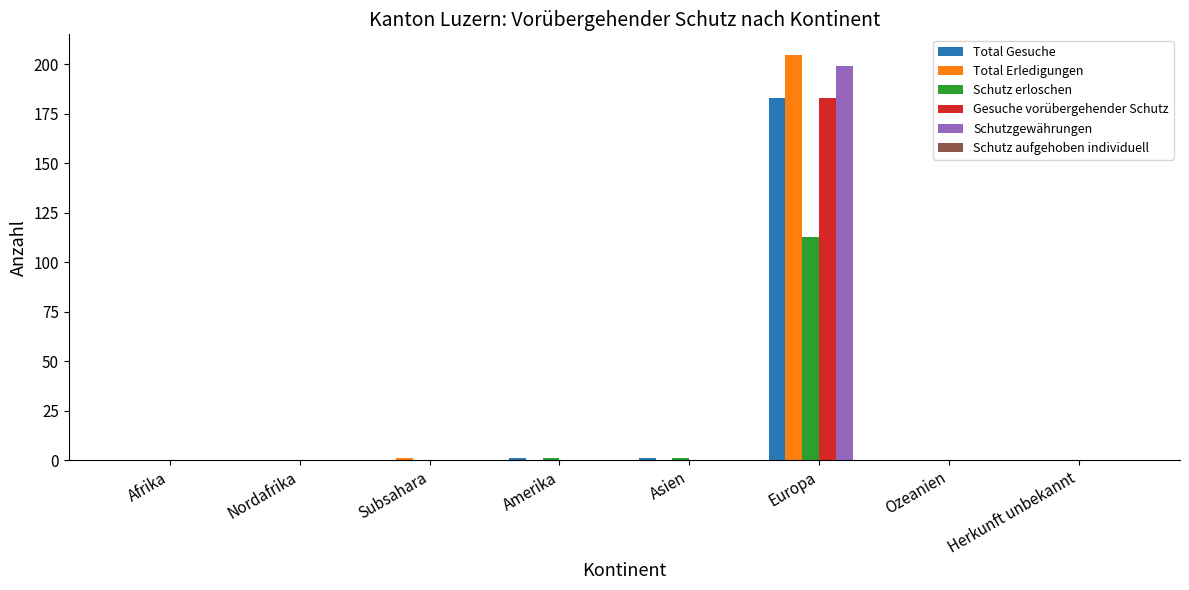

The value of Gesuche vorübergehender Schutz at Amerika is 122. True or false?

False